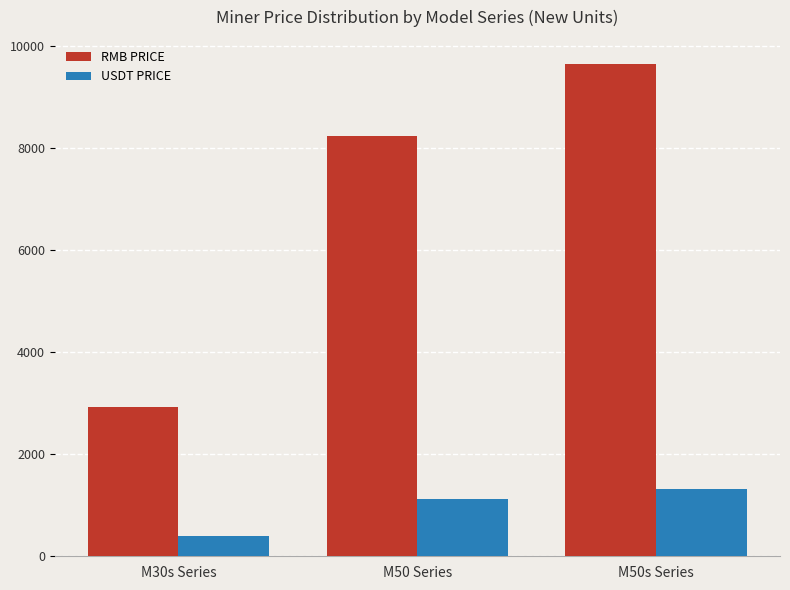

Read the RMB PRICE value at M30s Series.

2922.5